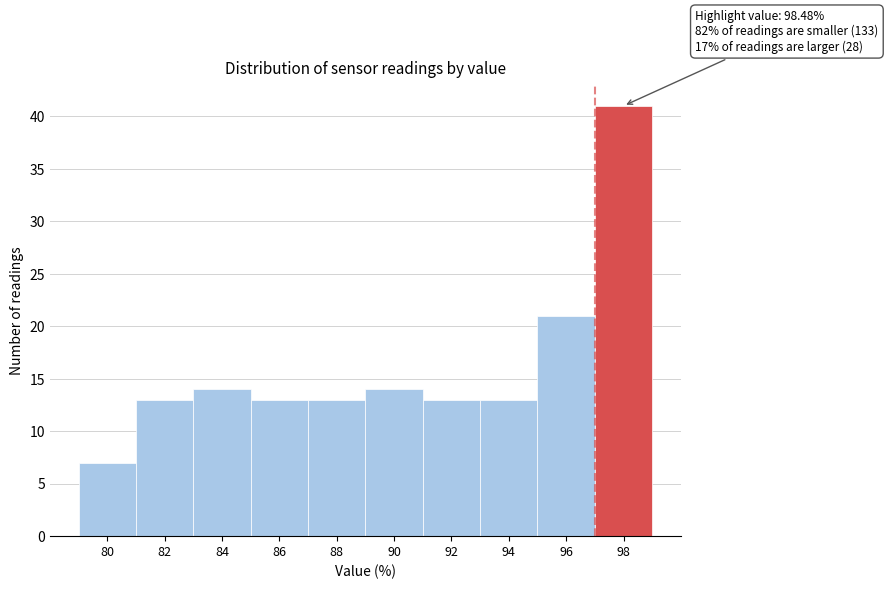

Reading left to right, transcribe all the data shown in this chart.

80=7	82=13	84=14	86=13	88=13	90=14	92=13	94=13	96=21	98=41